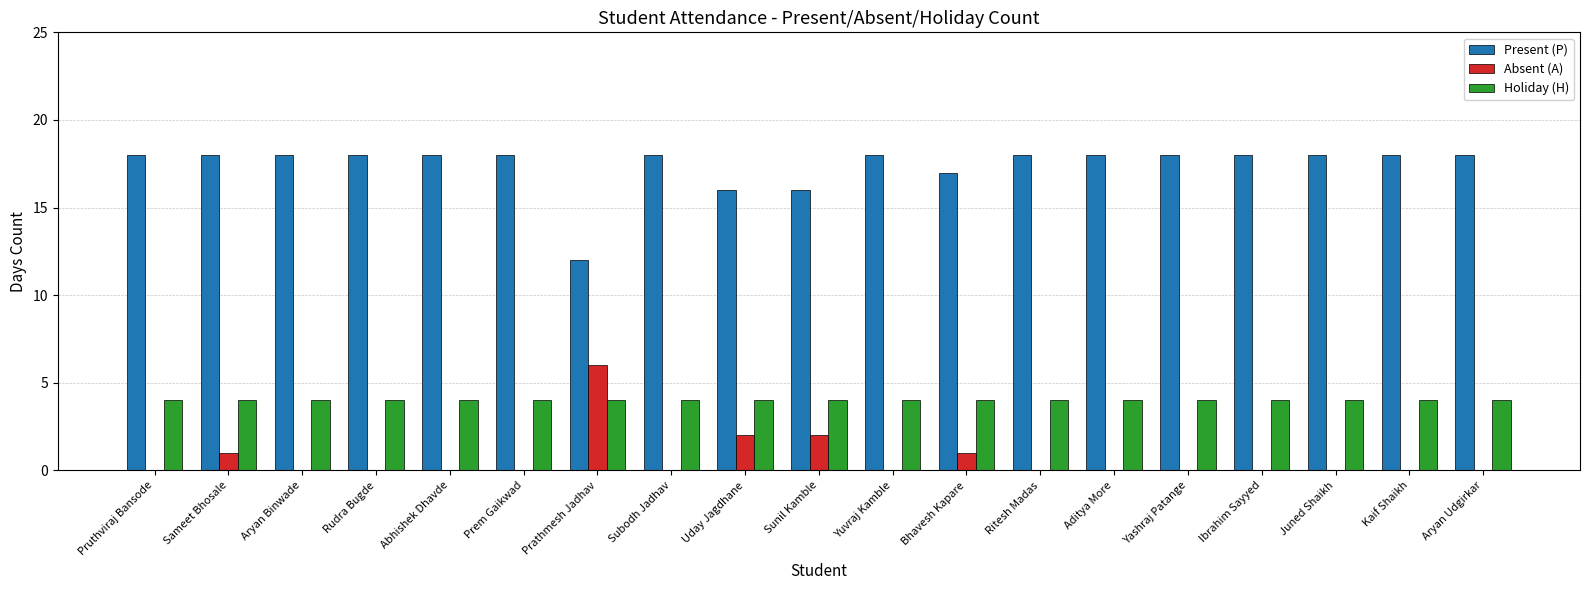

Are the bars grouped side by side (vs. stacked)?

Yes